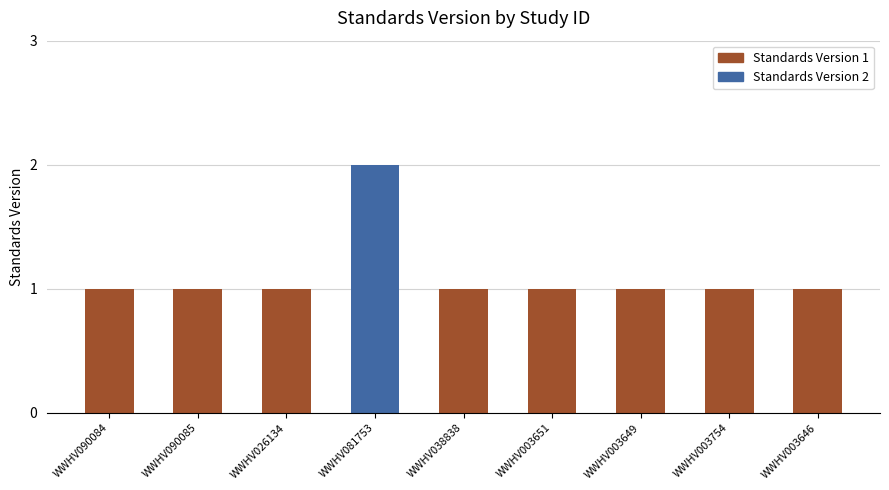

What is the label of the 5th bar from the left?

WWHV038838